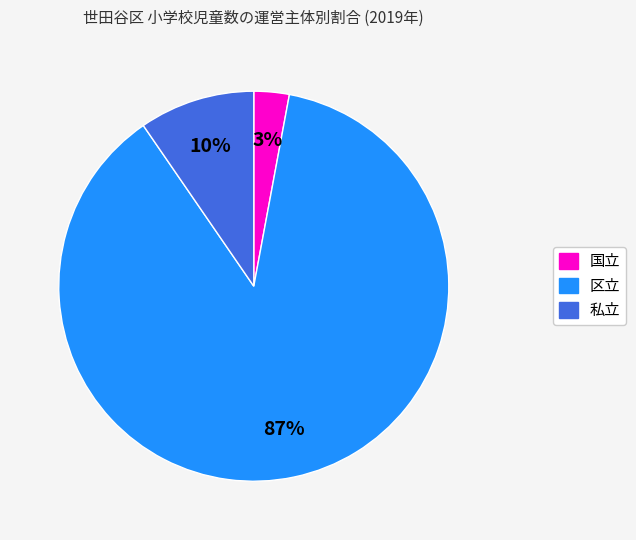

To the nearest percent, what is the average slice percentage?

33%